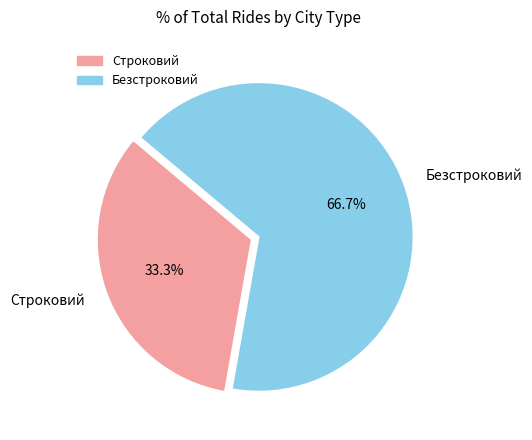

Combined, do Безстроковий and Строковий account for over 50%?

Yes